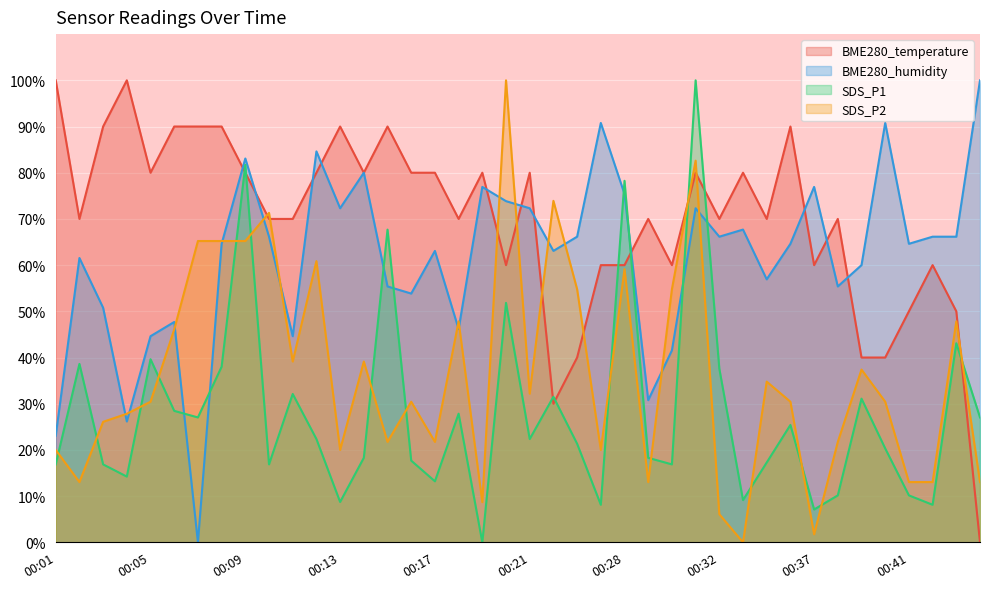

What is the average value of the SDS_P2 series?

36.5